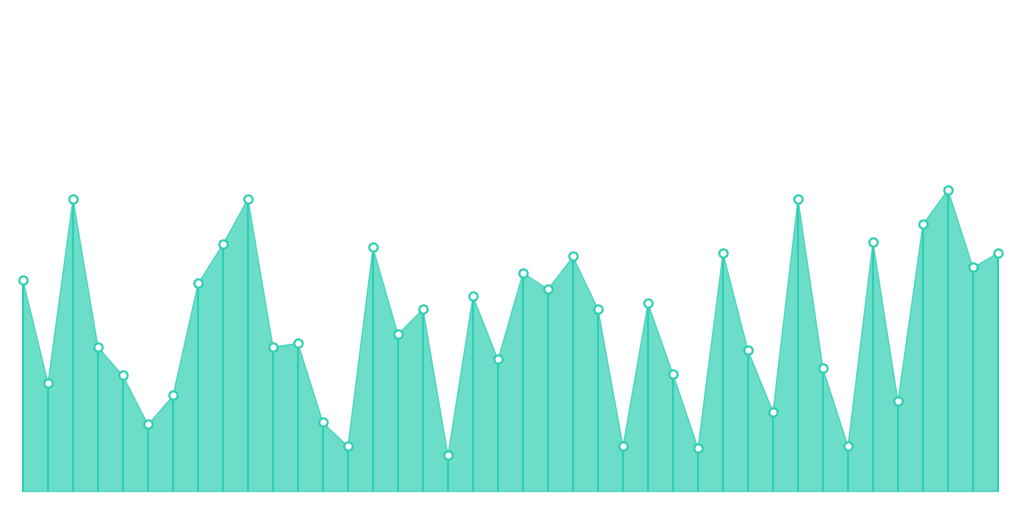

Read the value at 0.

25118